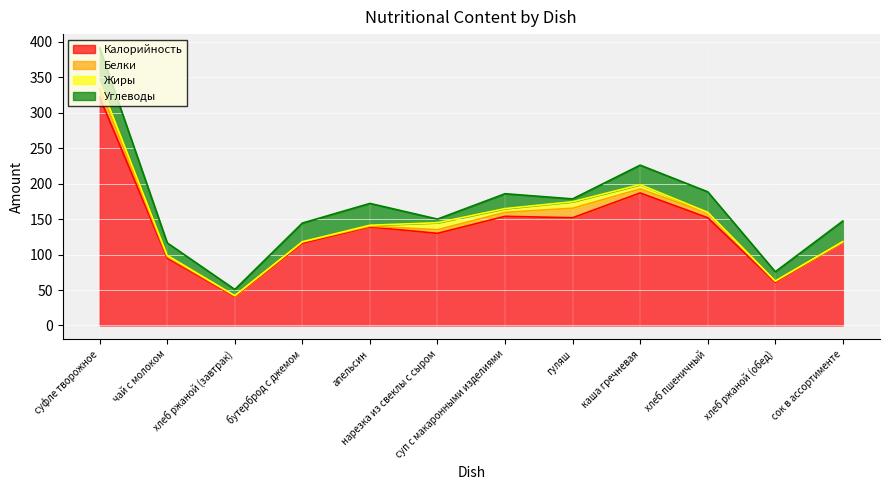

True or false: Калорийность has a value of 139.0 at апельсин.

True